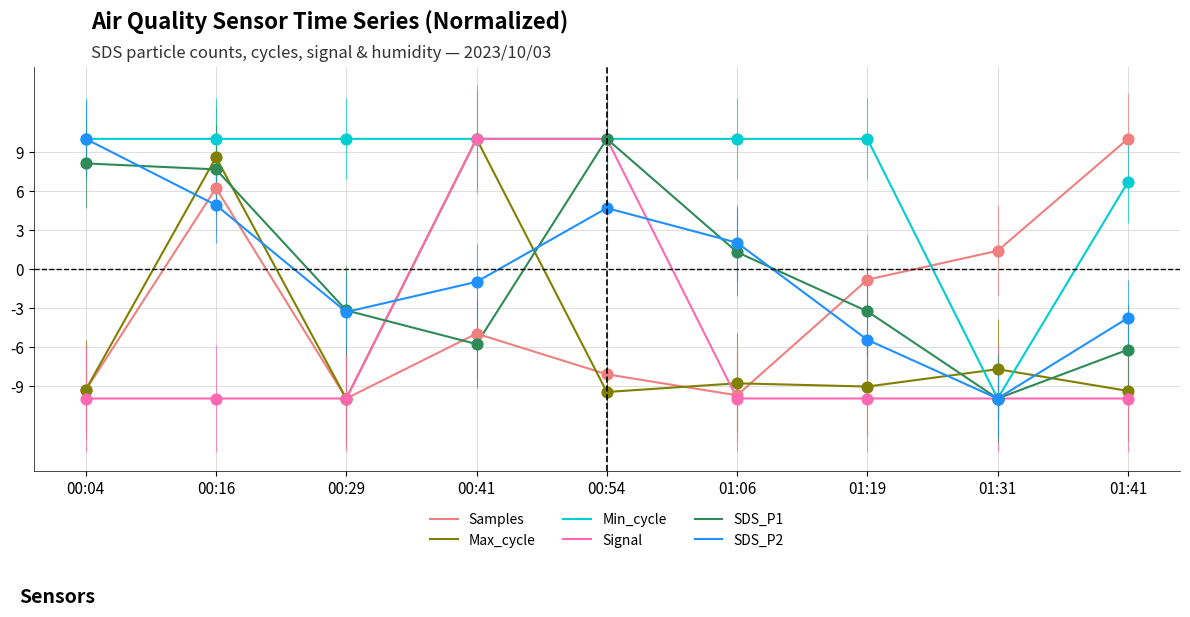

Which series has the largest total across all categories?

Min_cycle